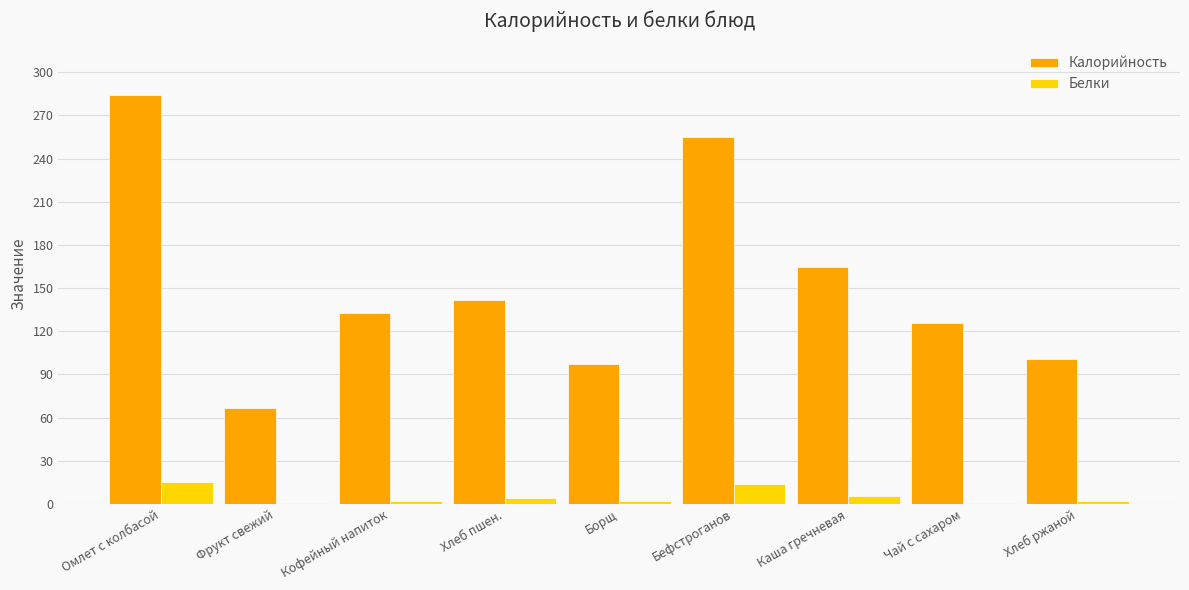

What is the approximate value of Белки at Хлеб ржаной?

2.0